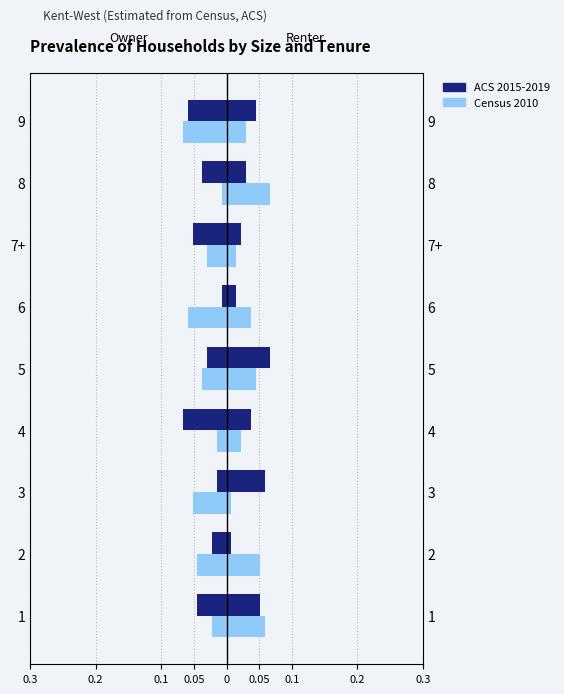

Between 8 and 9, which series saw the biggest shift?

Census 2010